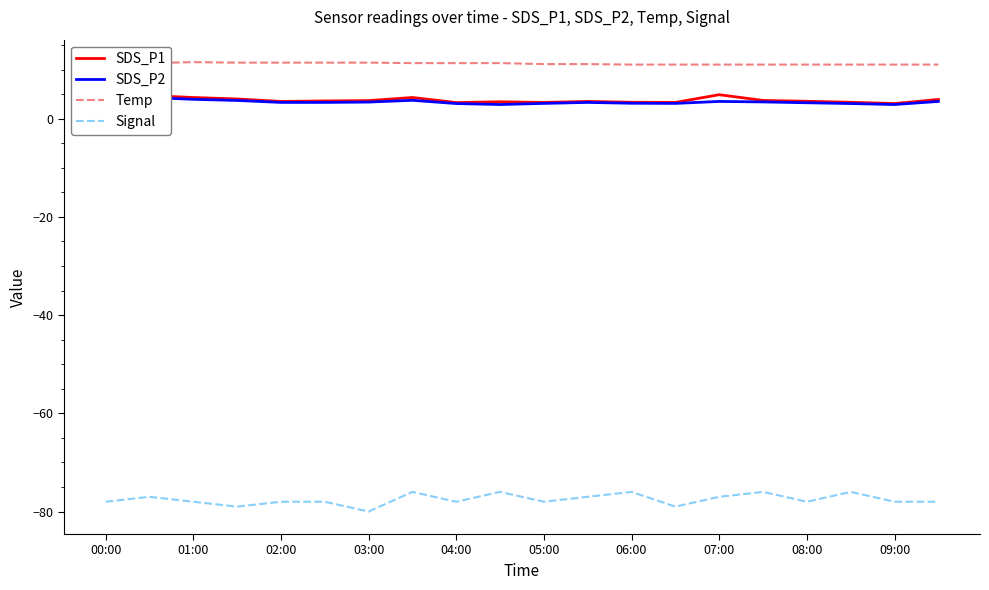

The SDS_P1 series shows 3.3 at 06:00. True or false?

True